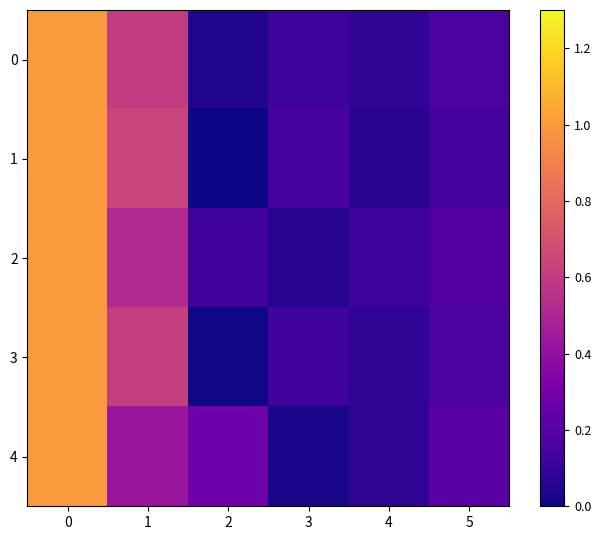

Rank the series at 2 from lowest to highest value.

1, 3, 0, 2, 4